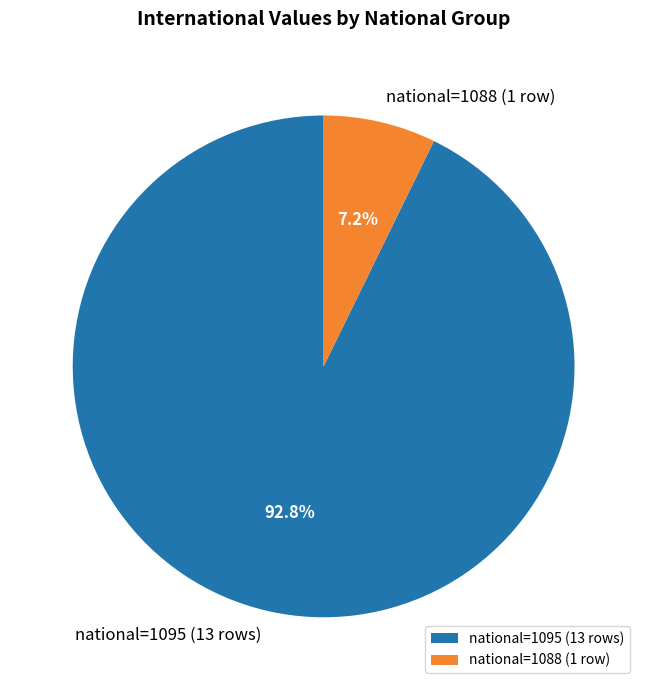

Which has a higher value, national=1088 (1 row) or national=1095 (13 rows)?

national=1095 (13 rows)